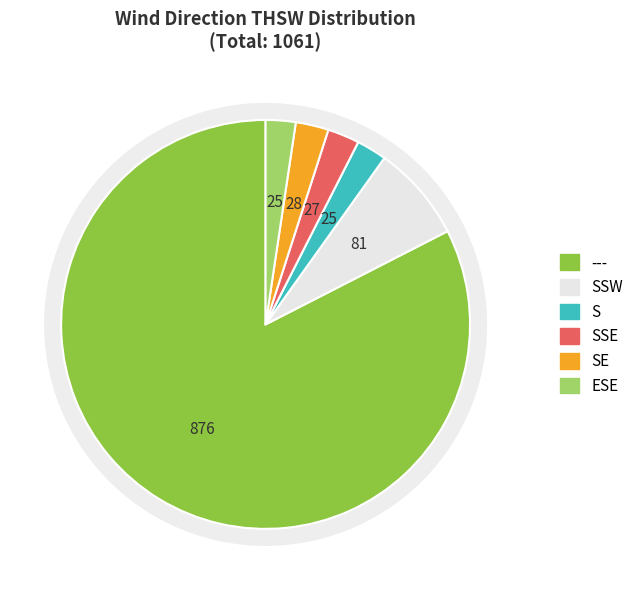

How many segments does this pie chart have?

6